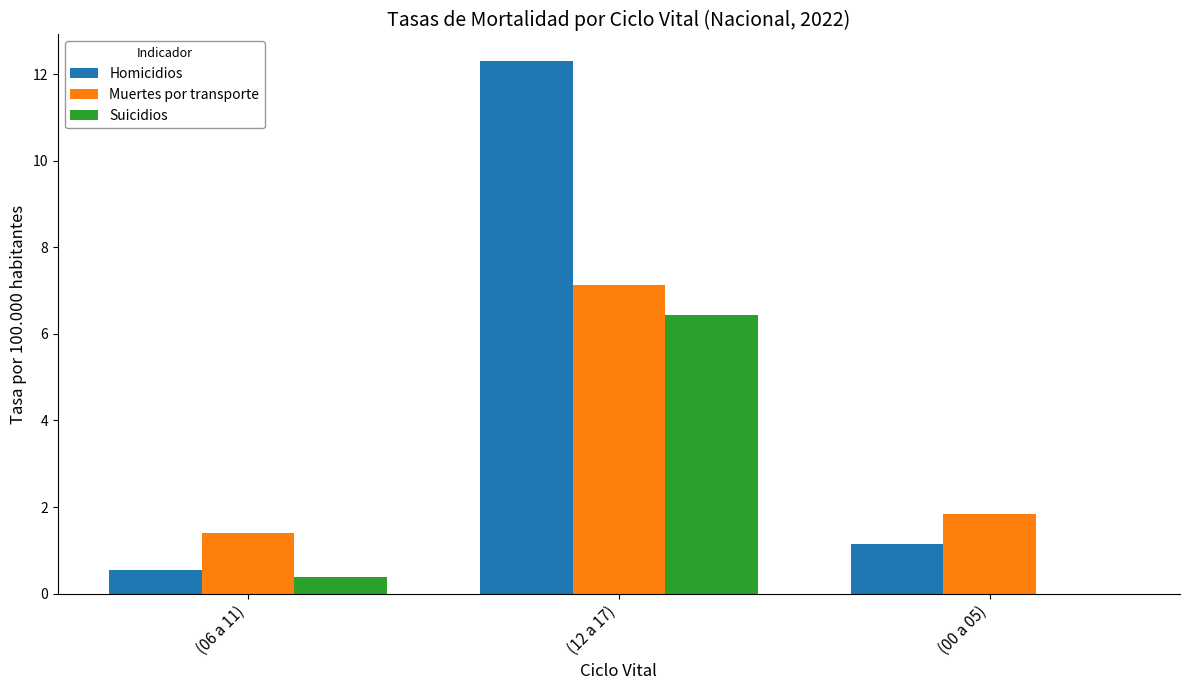

Reading left to right, what are all the values shown in this chart?

Homicidios: 0.5	12.3	1.1
Muertes por transporte: 1.4	7.1	1.8
Suicidios: 0.4	6.4	0.0